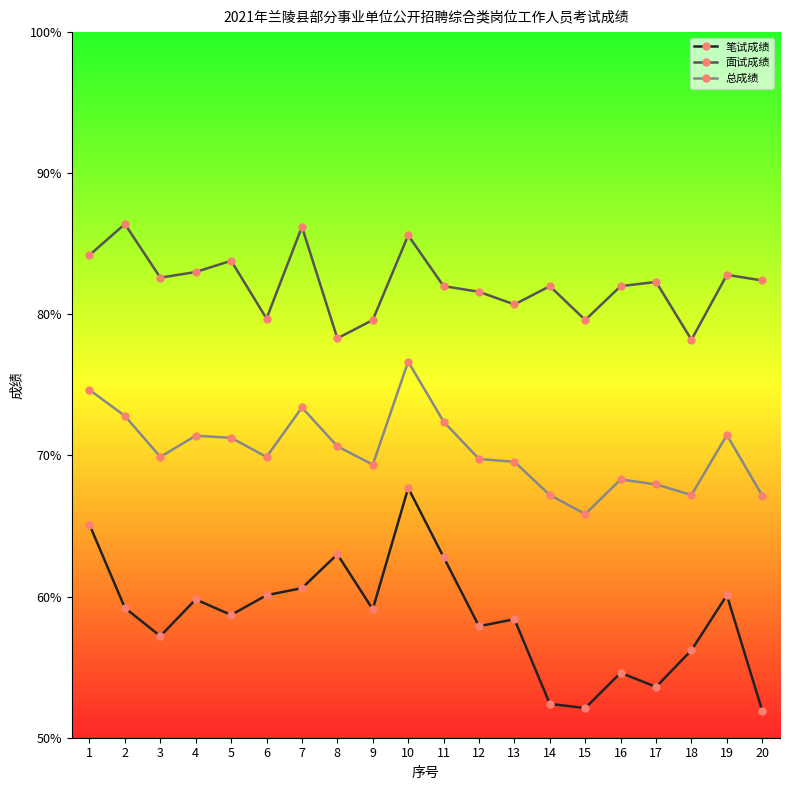

What are all the series names shown in the legend?

笔试成绩, 面试成绩, 总成绩